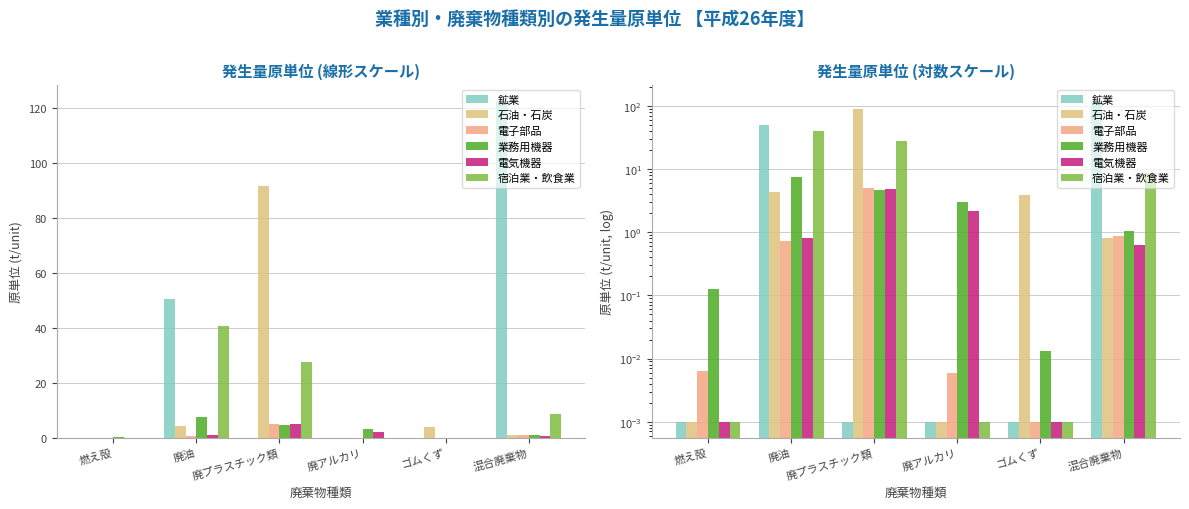

Reading left to right, transcribe all the data shown in this chart.

鉱業: 0.0	50.4	0.0	0.0	0.0	122.3
石油・石炭: 0.0	4.3	91.5	0.0	3.9	0.8
電子部品: 0.0	0.7	5.1	0.0	0.0	0.9
業務用機器: 0.1	7.5	4.7	3.0	0.0	1.1
電気機器: 0.0	0.8	4.9	2.1	0.0	0.6
宿泊業・飲食業: 0.0	40.8	27.7	0.0	0.0	8.8